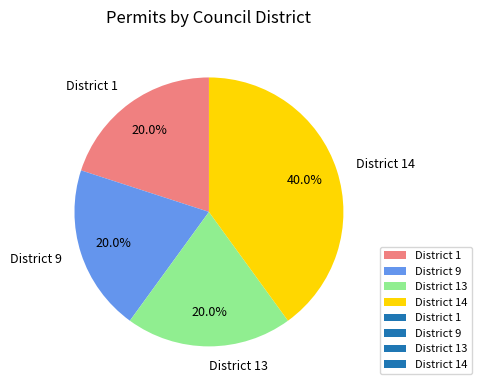

To the nearest percent, what percentage of the pie is District 1?

20%